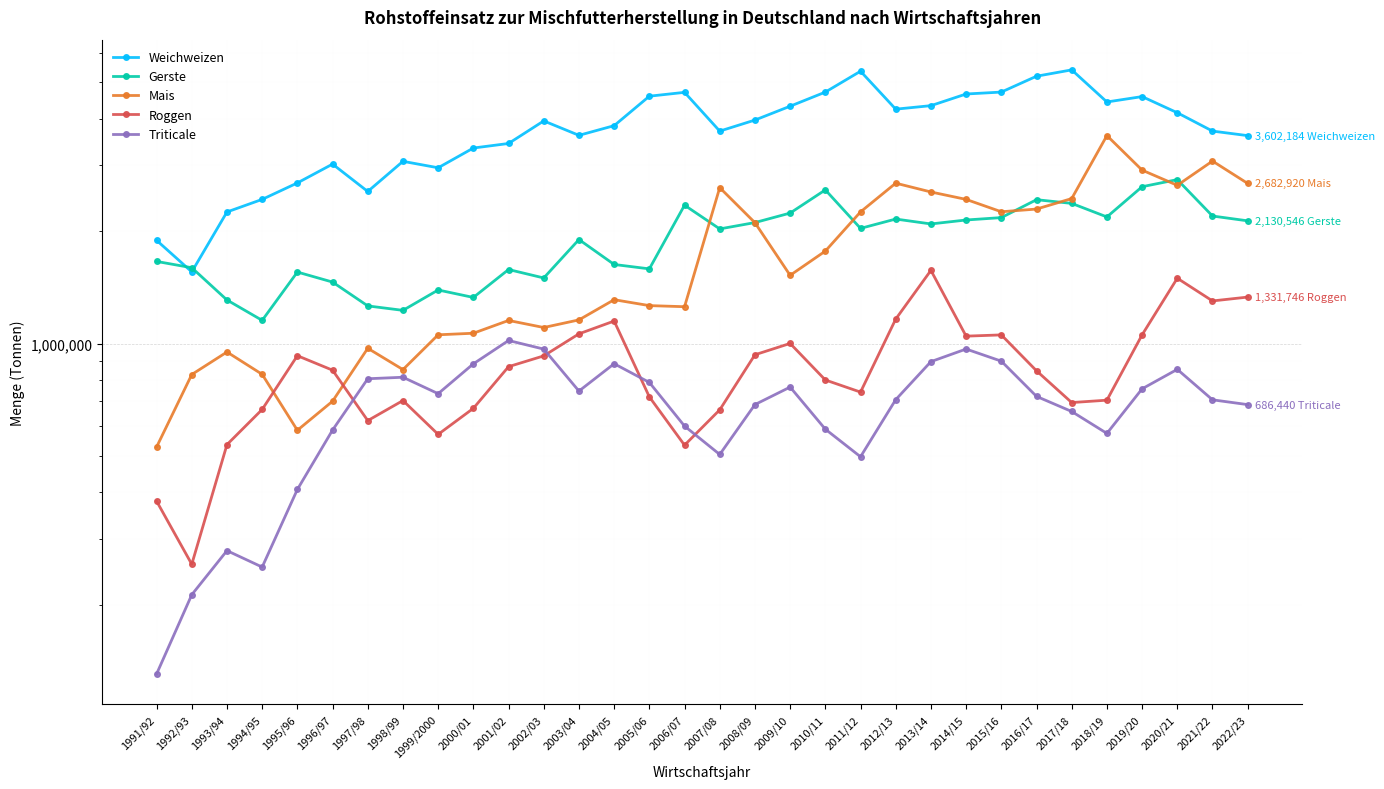

Is this an area chart (filled region under the line)?

No